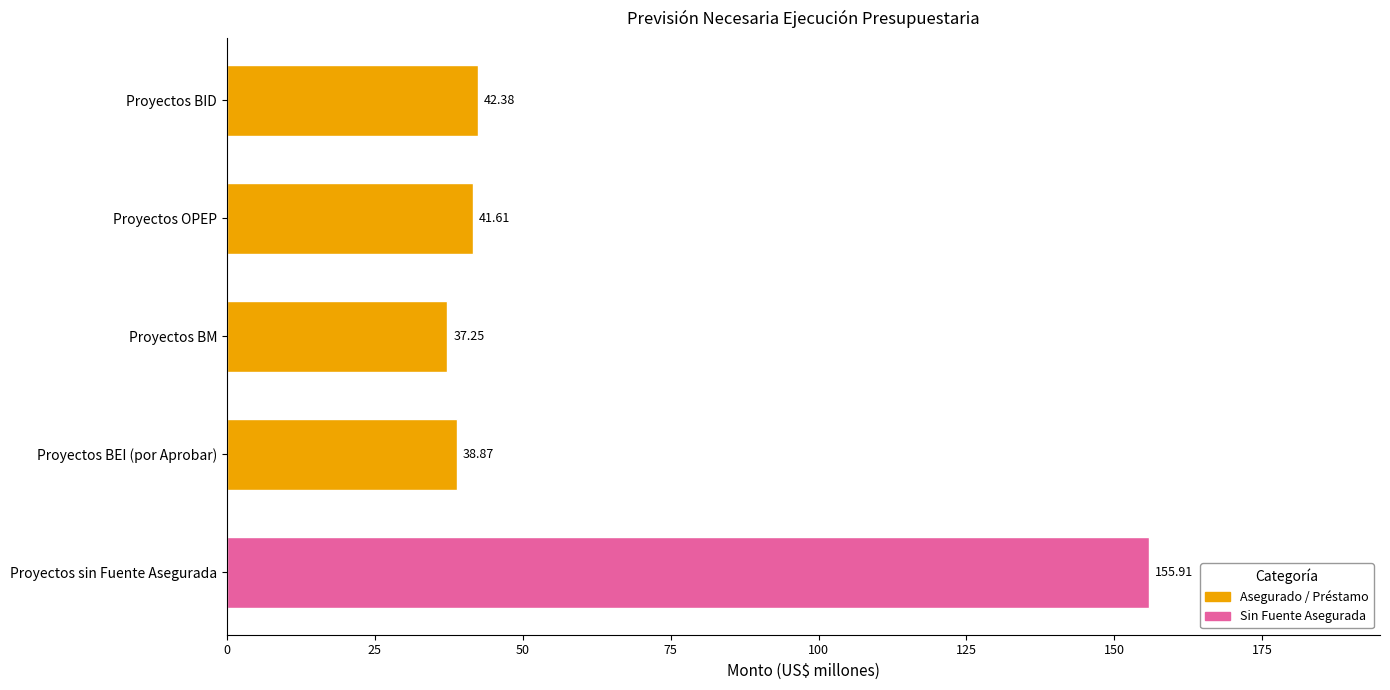

At which category does the chart reach its peak across all series?

Proyectos sin Fuente Asegurada